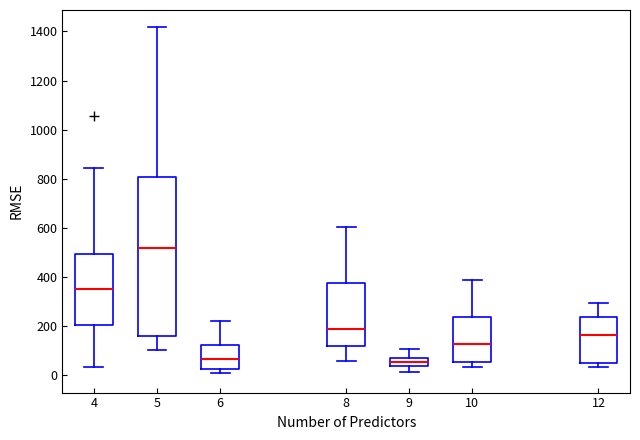

Which box is the tallest, from its lower edge to its upper edge?

5